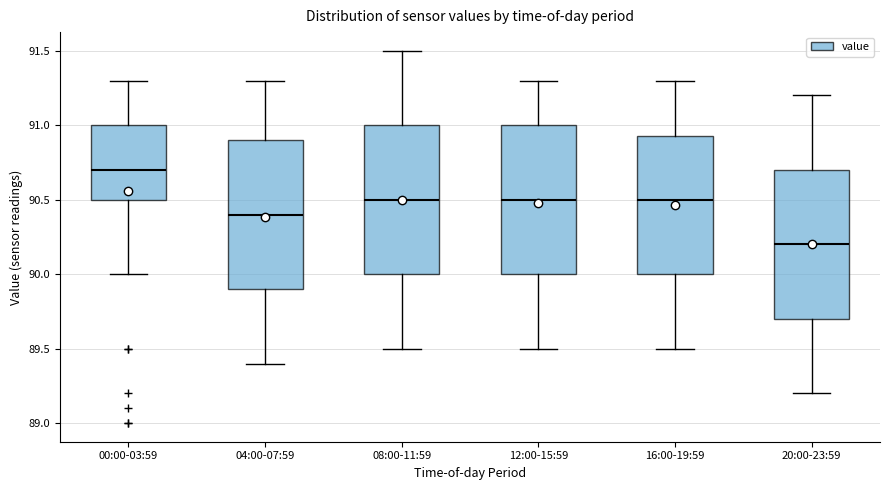

Reading left to right, read every box against the y-axis: the position of its median line, the range the box covers, and the ends of its whiskers. The values are not printed on the chart, so give them approximately, as read against the axis.

00:00-03:59: median 90.70, box 90.50 to 91.00, whiskers 90.00 to 91.30
04:00-07:59: median 90.40, box 89.90 to 90.90, whiskers 89.40 to 91.30
08:00-11:59: median 90.50, box 90.00 to 91.00, whiskers 89.50 to 91.50
12:00-15:59: median 90.50, box 90.00 to 91.00, whiskers 89.50 to 91.30
16:00-19:59: median 90.50, box 90.00 to 90.95, whiskers 89.50 to 91.30
20:00-23:59: median 90.20, box 89.70 to 90.70, whiskers 89.20 to 91.20